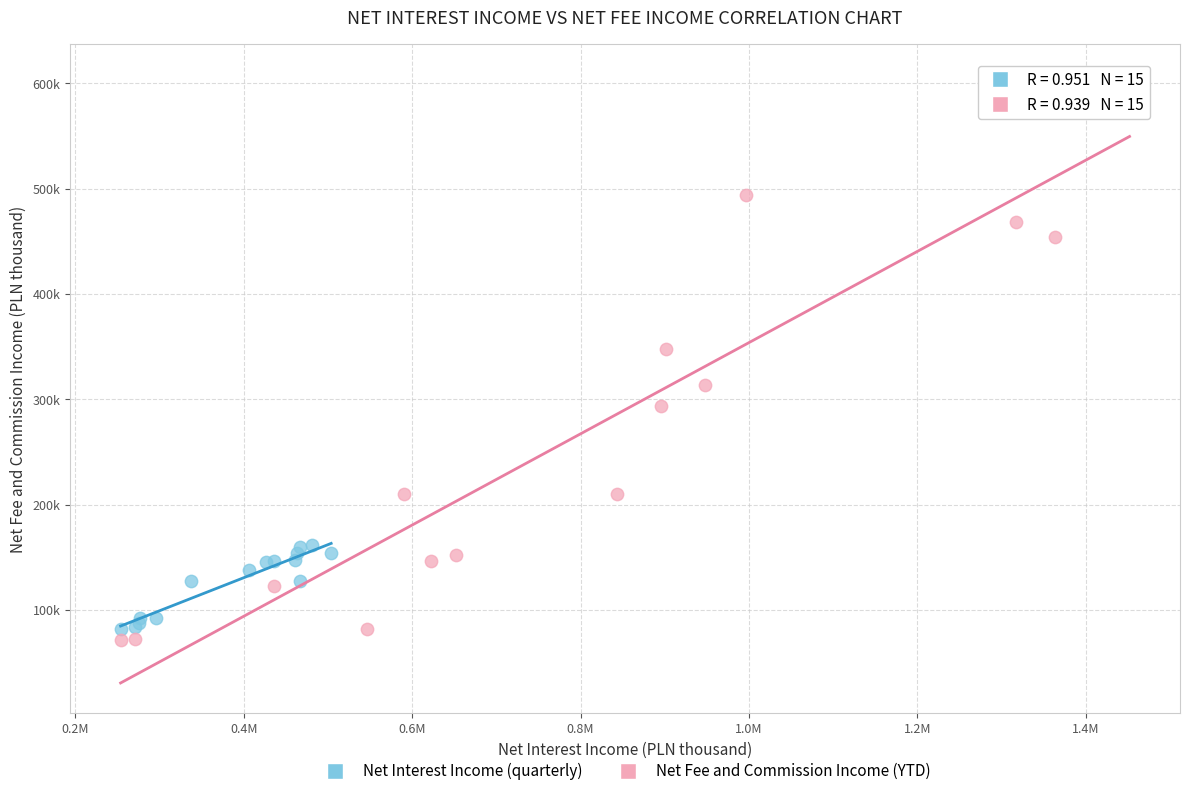

Which series has the widest spread of Y values?

Net Fee and Commission Income (YTD)